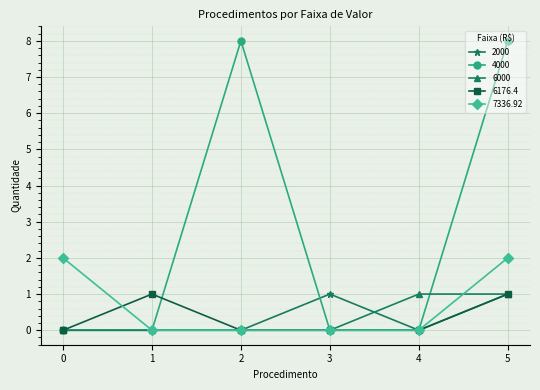

What is the highest value of the 4000 series?

8